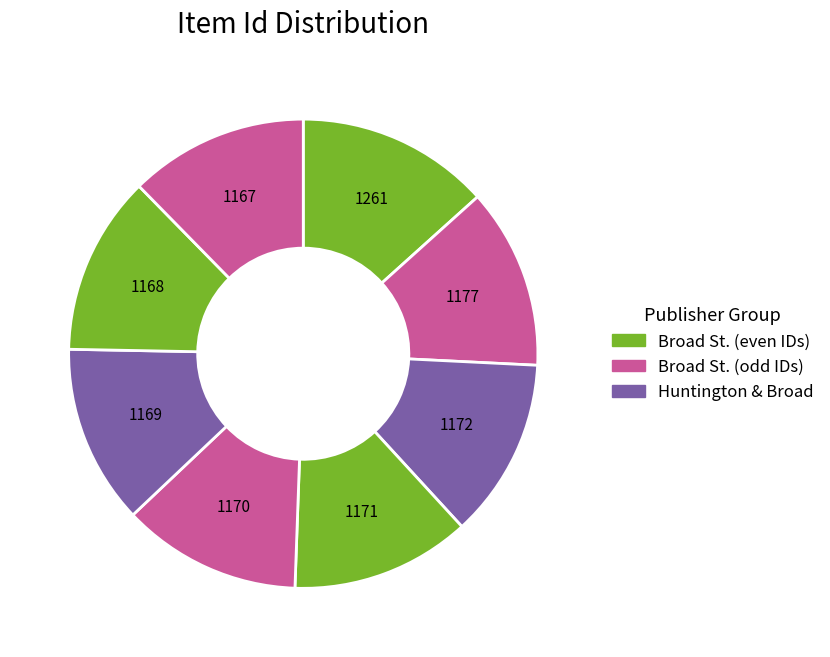

How many segments does this pie chart have?

8